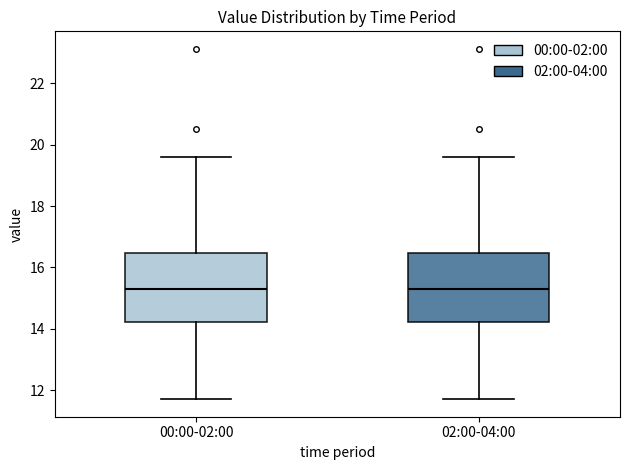

Reading left to right, read every box against the y-axis: the position of its median line, the range the box covers, and the ends of its whiskers. The values are not printed on the chart, so give them approximately, as read against the axis.

00:00-02:00: median 15.2, box 14.2 to 16.4, whiskers 11.8 to 19.6
02:00-04:00: median 15.2, box 14.2 to 16.4, whiskers 11.8 to 19.6